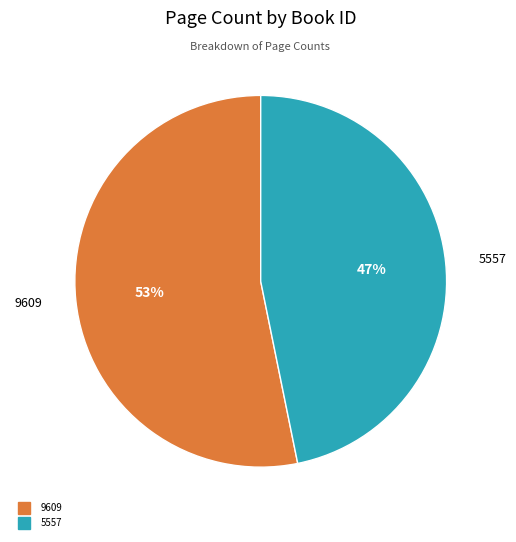

True or false: 9609 accounts for 61% of the total.

False